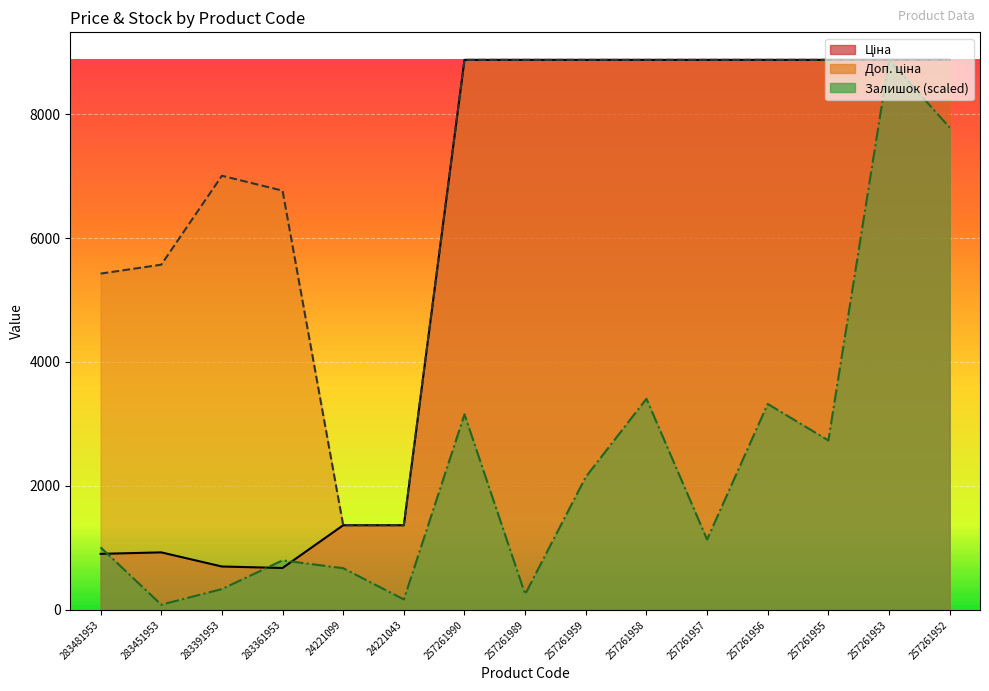

List the series in order of their overall mean, lowest first.

Залишок, Ціна, Доп. ціна